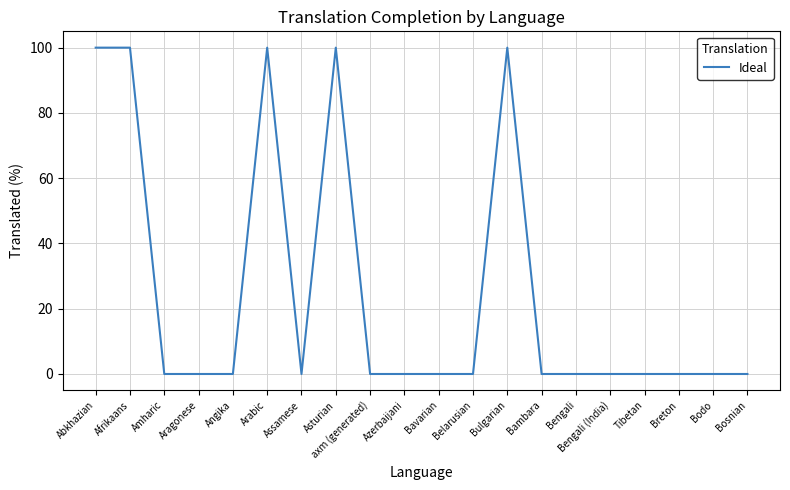

Reading right to left, extract all data points from this chart.

Bosnian=0	Bodo=0	Breton=0	Tibetan=0	Bengali (India)=0	Bengali=0	Bambara=0	Bulgarian=100	Belarusian=0	Bavarian=0	Azerbaijani=0	axm (generated)=0	Asturian=100	Assamese=0	Arabic=100	Angika=0	Aragonese=0	Amharic=0	Afrikaans=100	Abkhazian=100